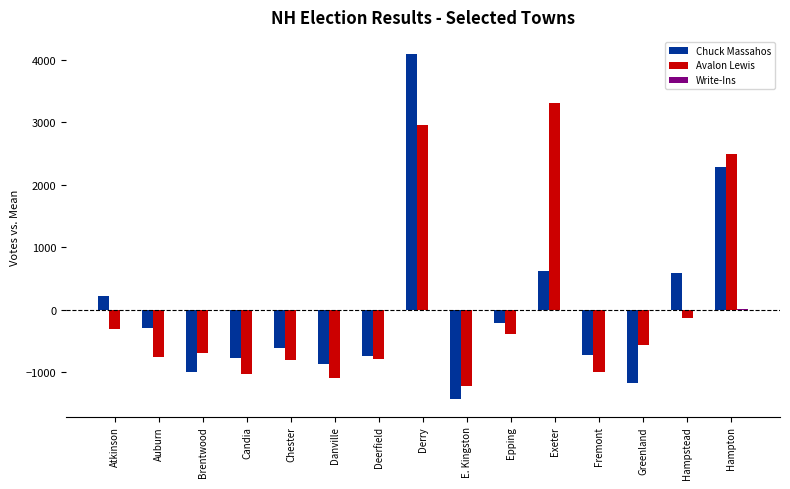

At which label is Avalon Lewis closest to 1041?

Hampstead